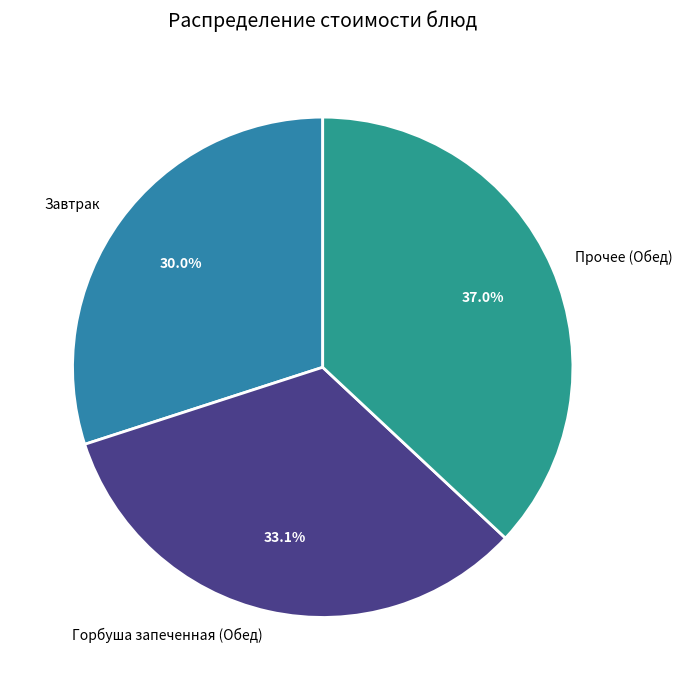

How many segments does this pie chart have?

3